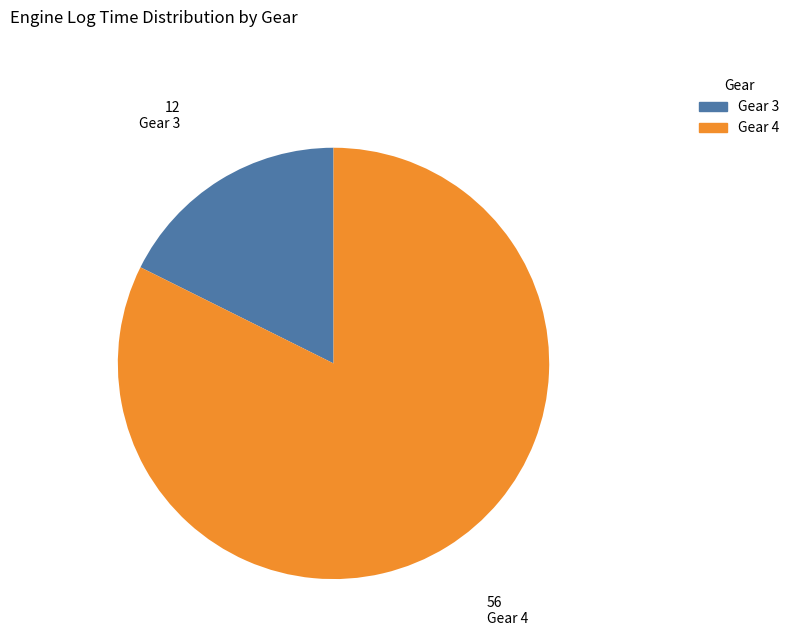

True or false: Gear 4 accounts for 95% of the total.

False